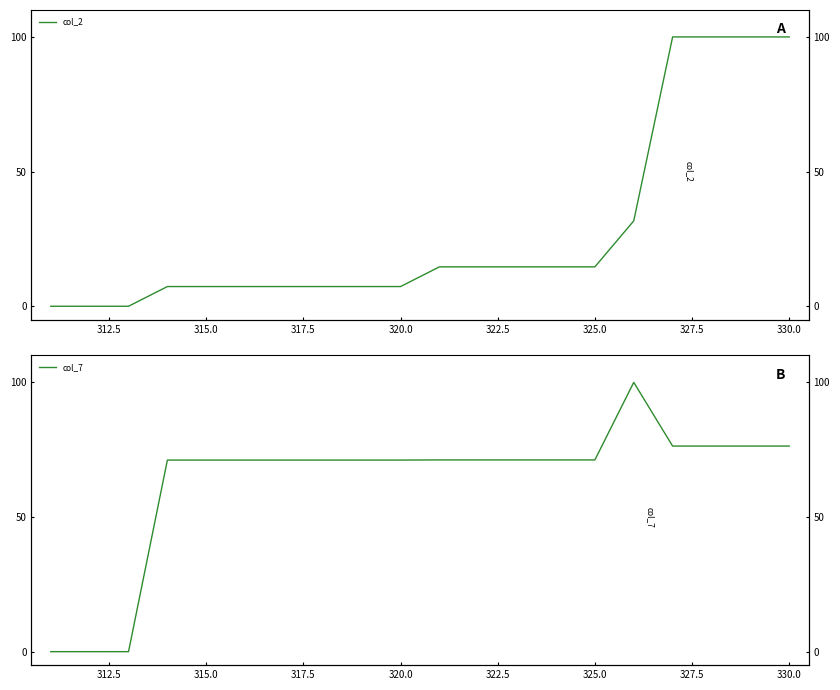

True or false: col_2 has more than 0 interior local peaks.

False